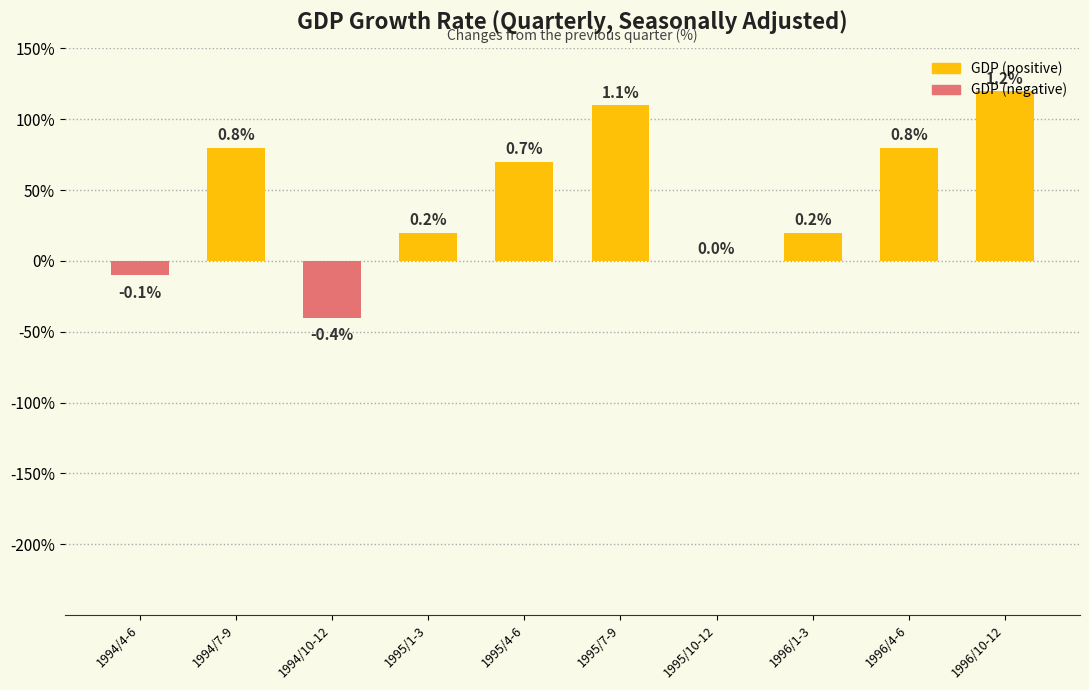

What is the difference between the maximum and minimum values?

1.6